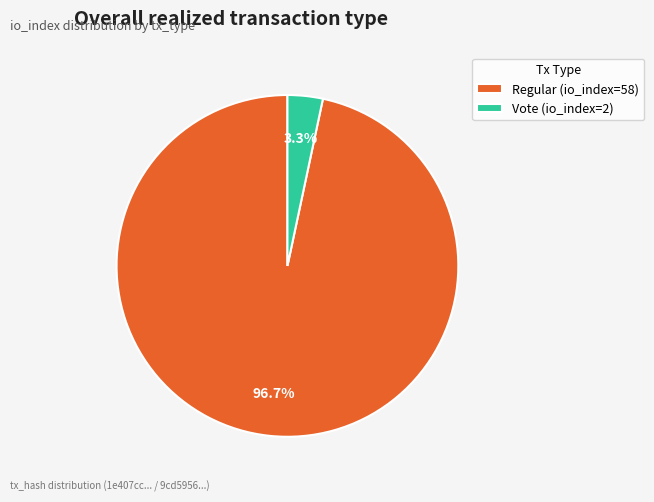

What is the majority slice?

Regular (io_index=58)